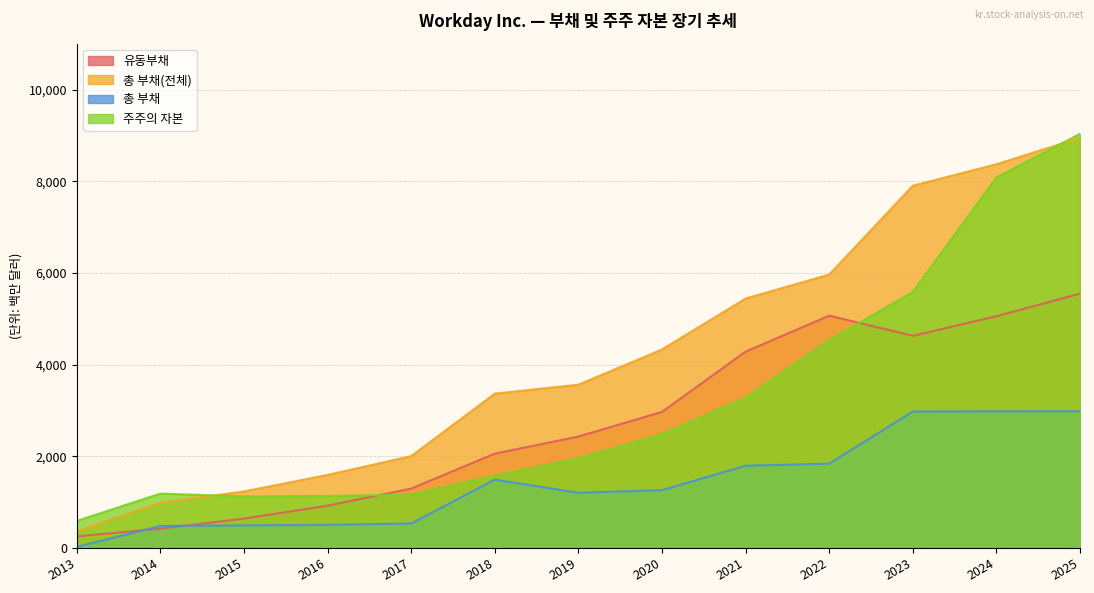

Rank the series by their maximum value, from lowest to highest.

총 부채, 유동부채, 총 부채(전체), 주주의 자본